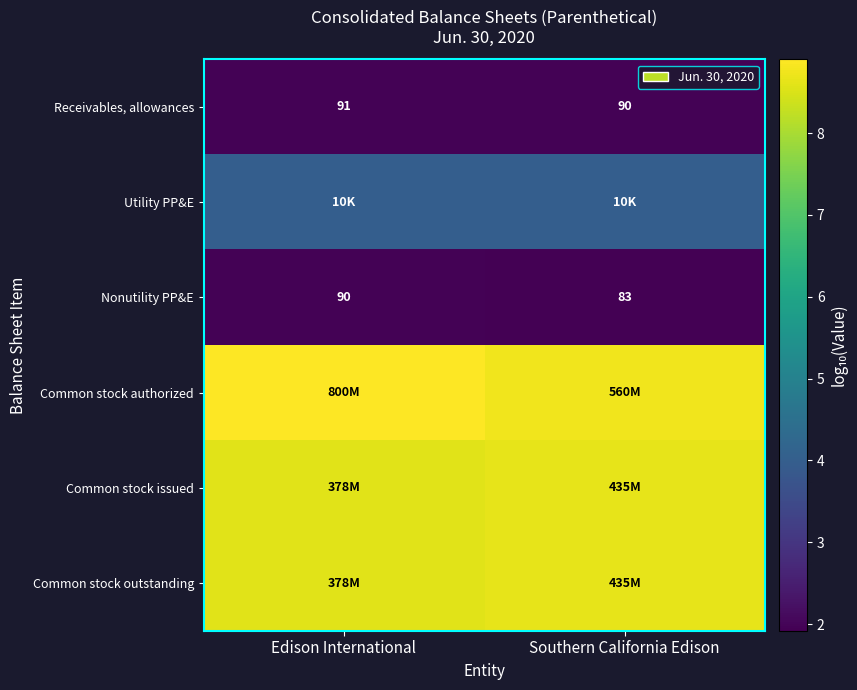

The Receivables, allowances series shows 2.9 at Edison International. True or false?

False